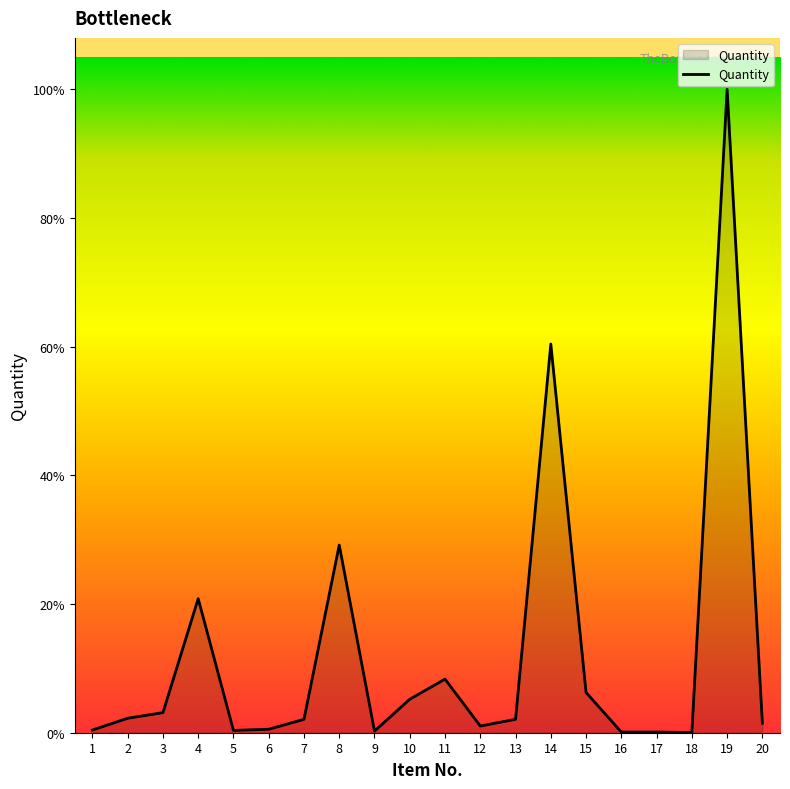

What is the sum of all values?

11715